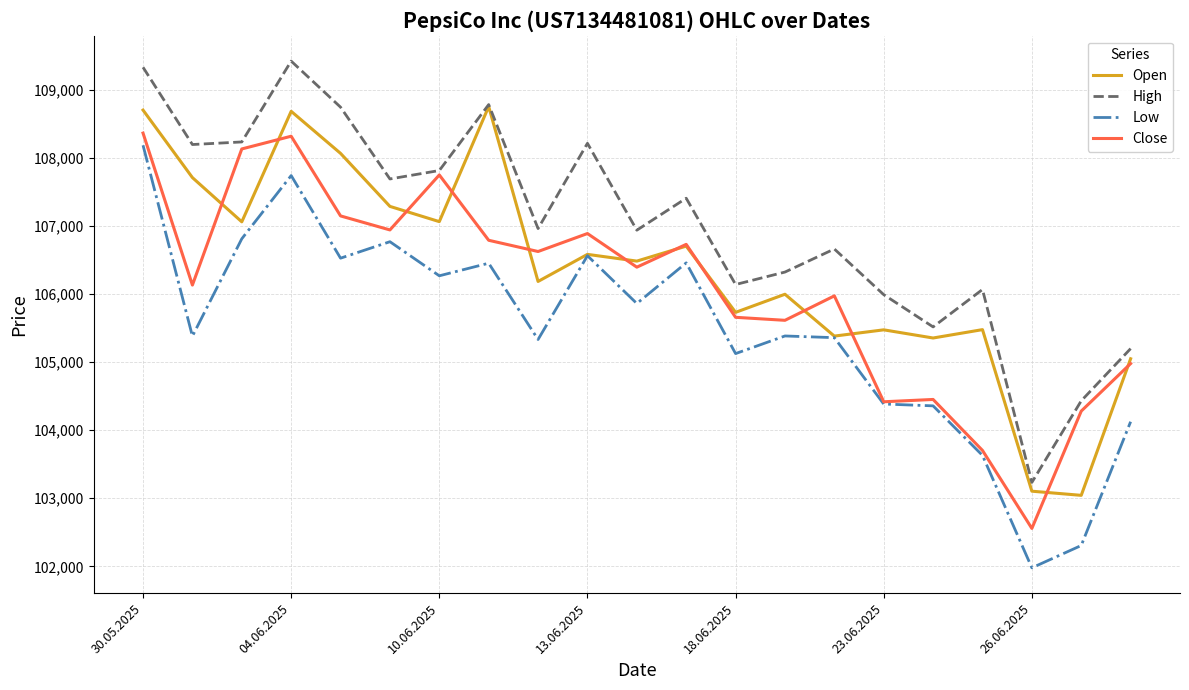

How many values in the Open series are below 106485?

10